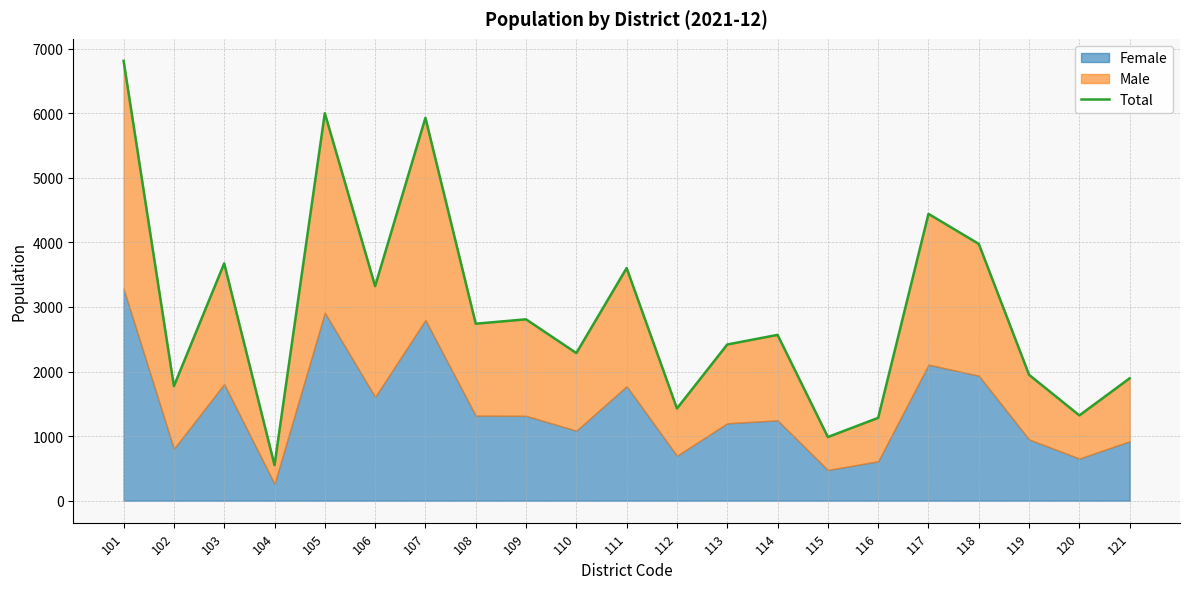

True or false: the data has more than 1 interior local peaks.

True